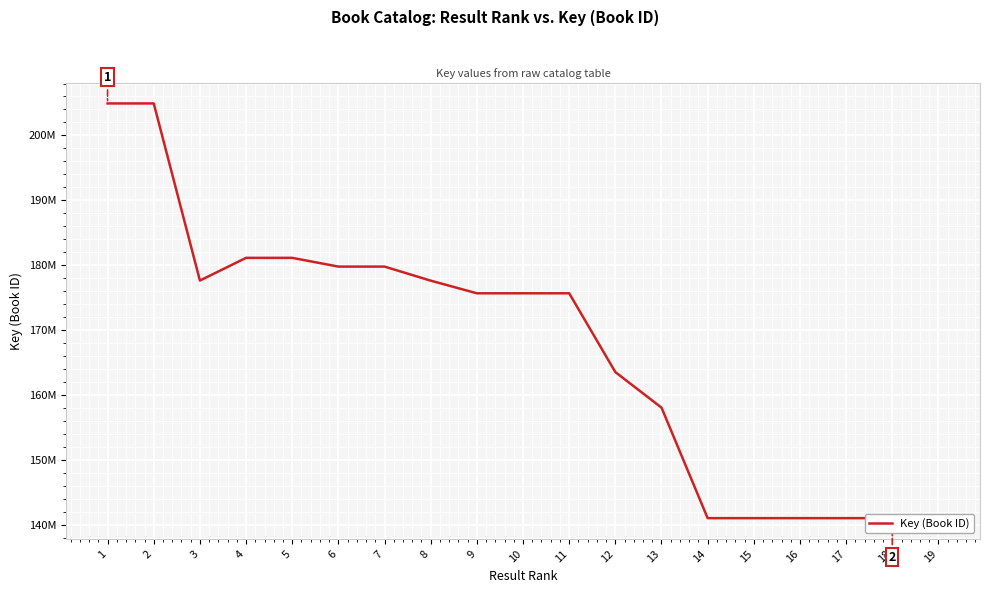

What is the change in value from 2 to 11?

-29257651